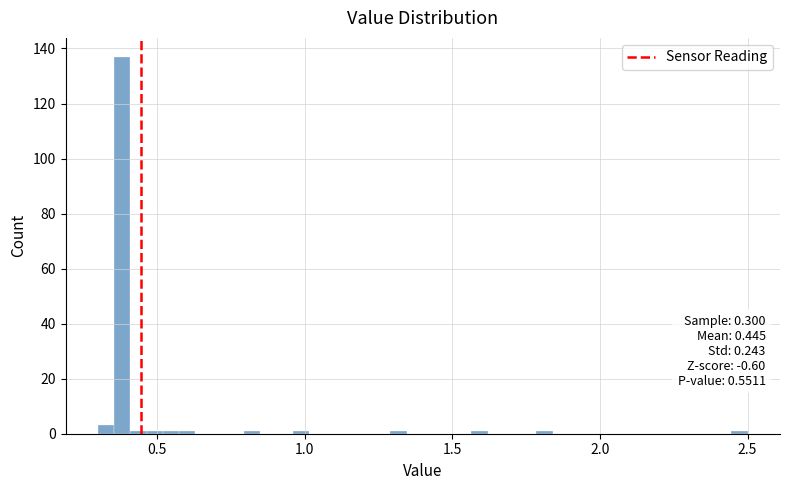

Read against the x-axis, roughly where is the centre of the tallest bar?

0.40